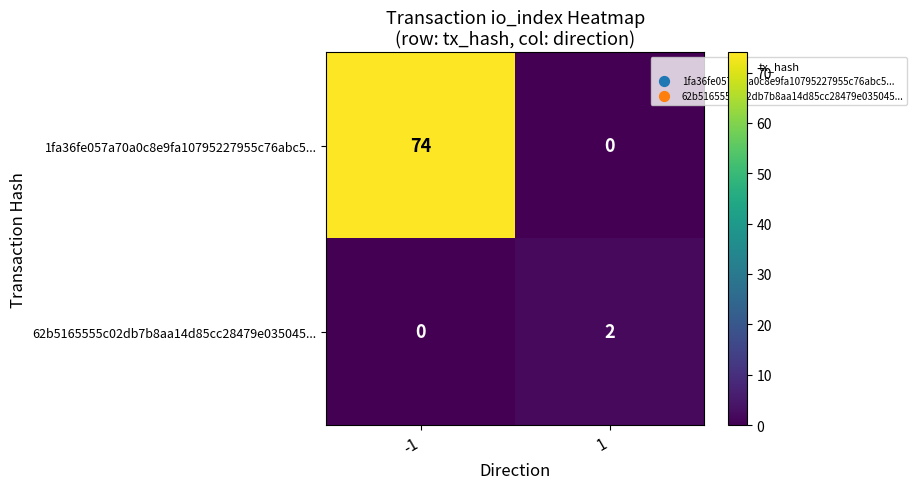

What is the difference between the maximum and minimum values in the 1fa36fe057a70a0c8e9fa10795227955c76abc5... series?

74